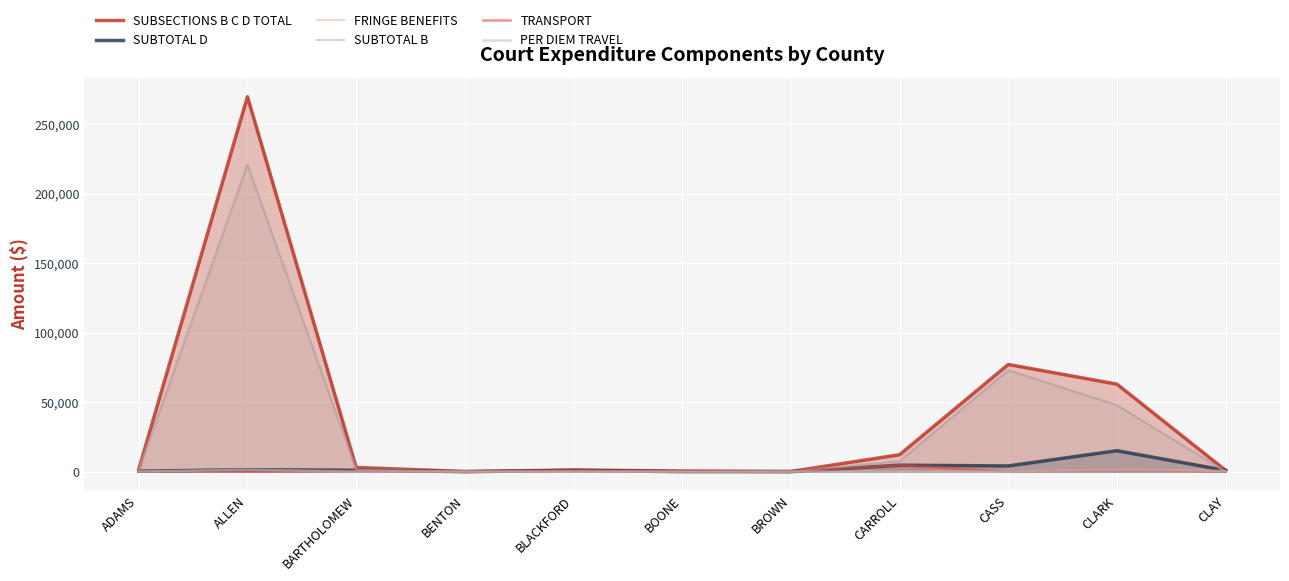

What are all the series names shown in the legend?

SUBSECTIONS B C D TOTAL, SUBTOTAL D, FRINGE BENEFITS, SUBTOTAL B, TRANSPORT, PER DIEM TRAVEL